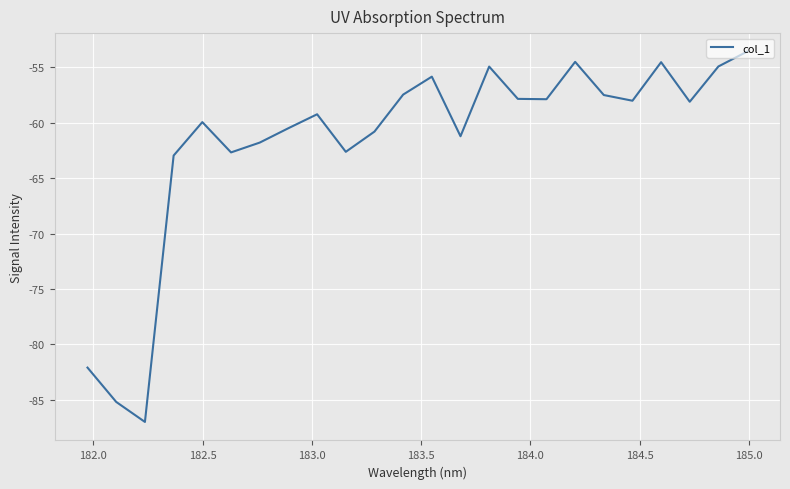

What is the smallest value displayed?

-87.0